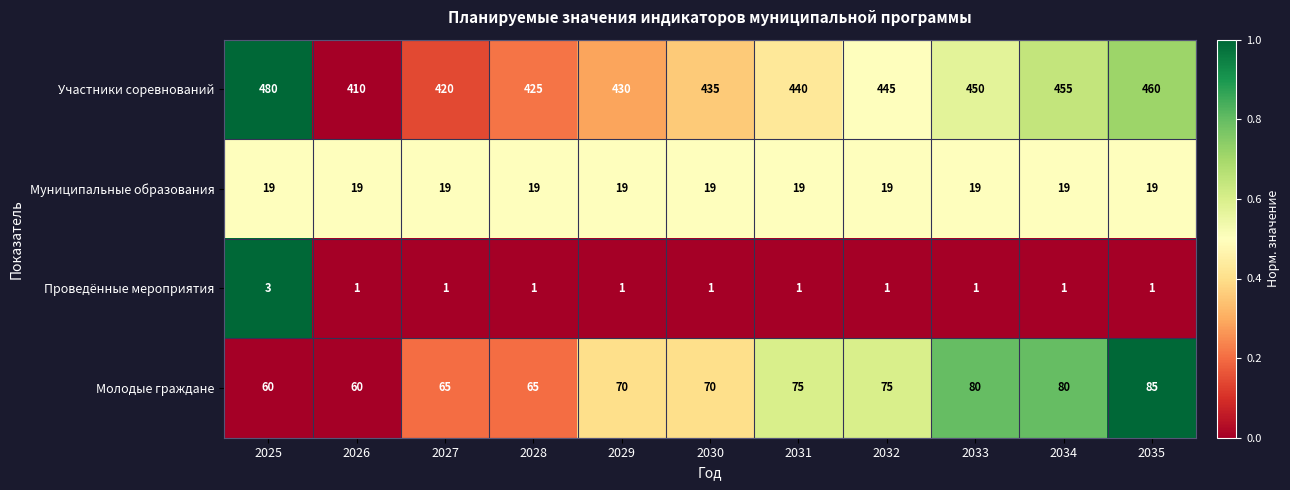

At which label is Участники соревнований closest to 445?

2032